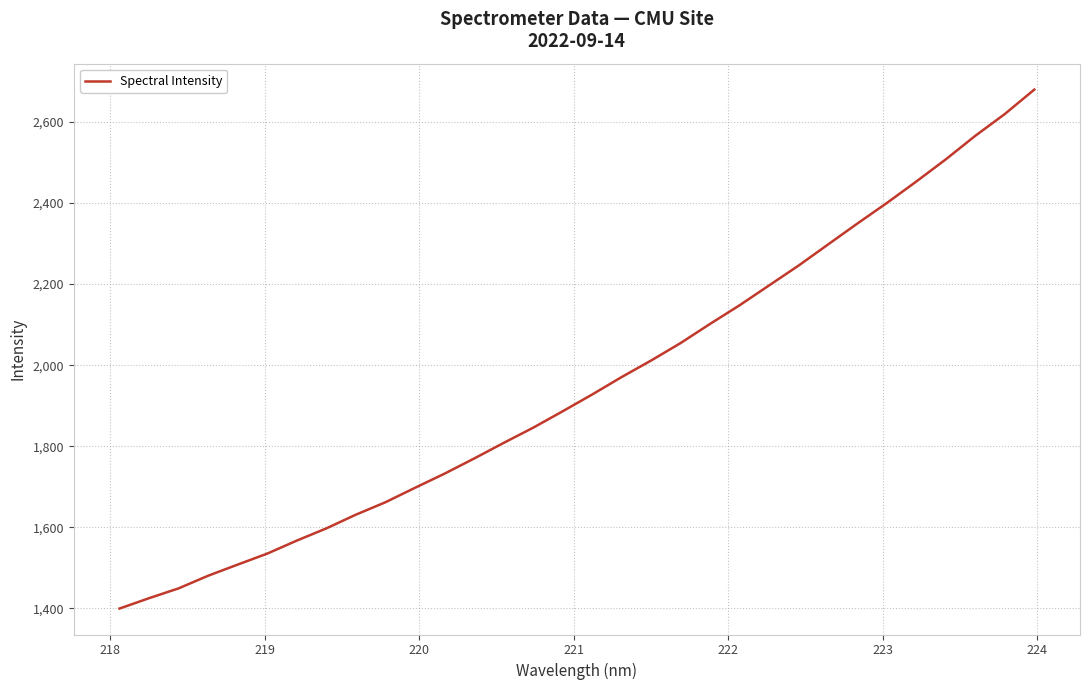

True or false: there are more than 1 points higher than both neighbors.

False